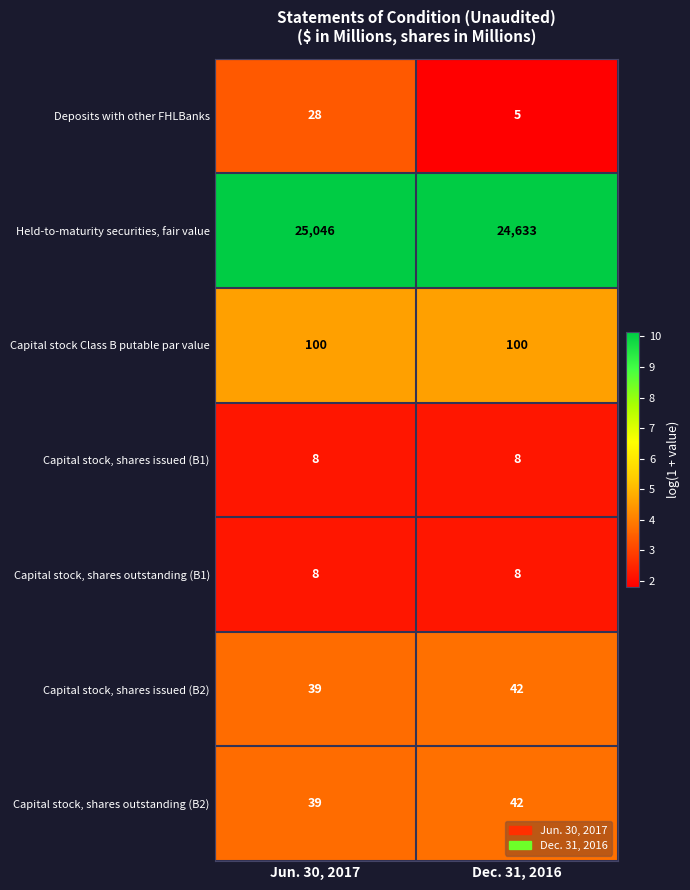

Read the Capital stock, shares outstanding (B2) value at Jun. 30, 2017.

39